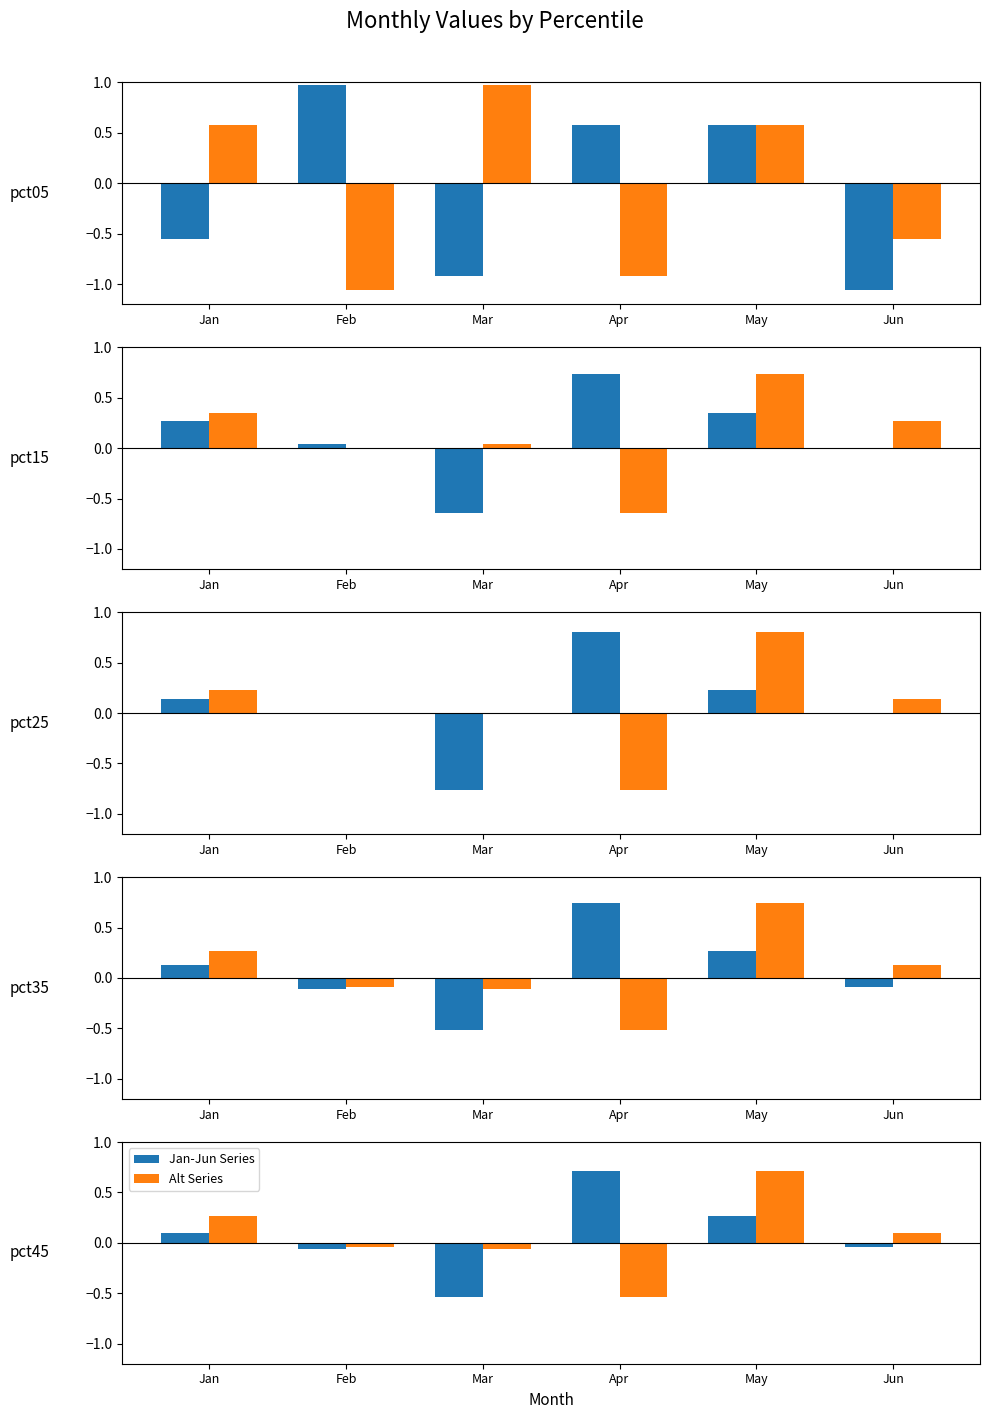

At which category is the sum across all series the highest?

May